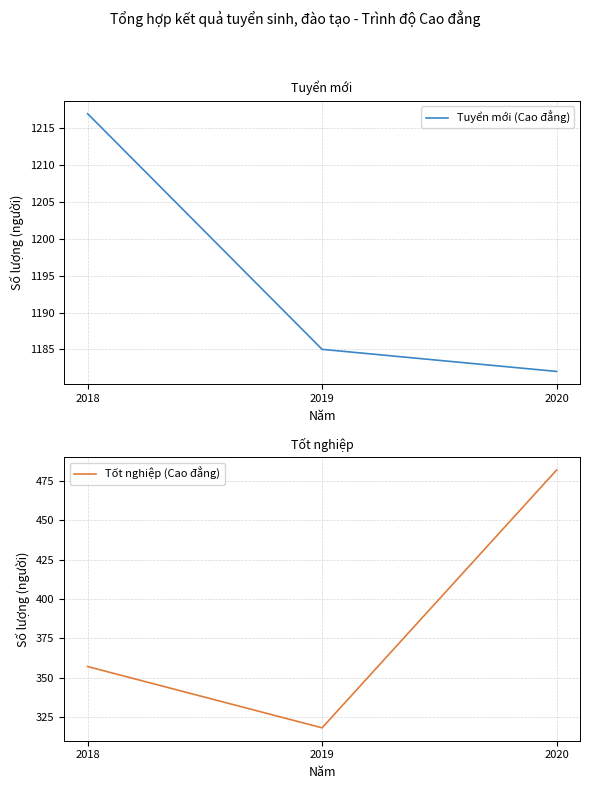

At which category is the sum across all series the highest?

2020